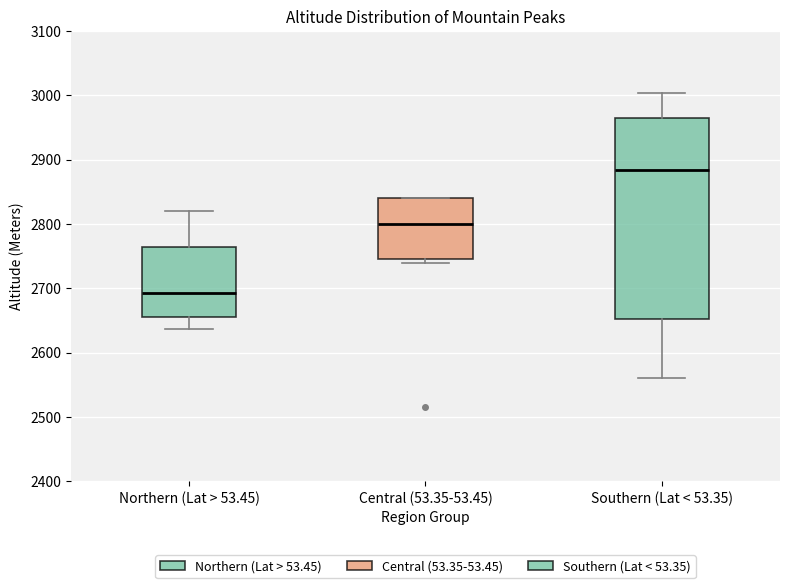

Comparing the boxes themselves (not the whiskers), which one is the tallest?

Southern (Lat < 53.35)